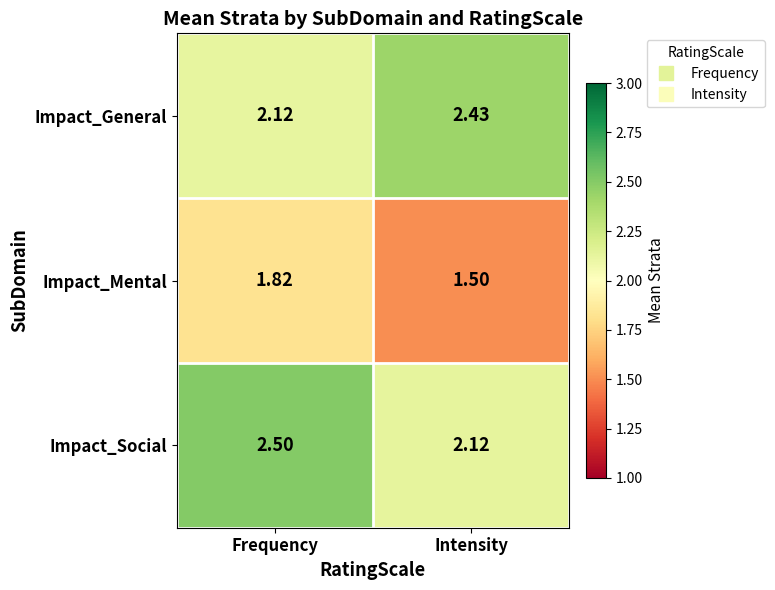

Which series has the largest total across all categories?

Impact_Social